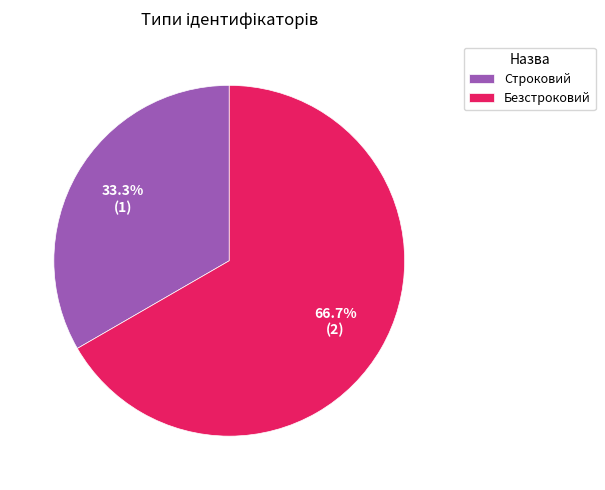

Combined, do Безстроковий and Строковий account for over 50%?

Yes